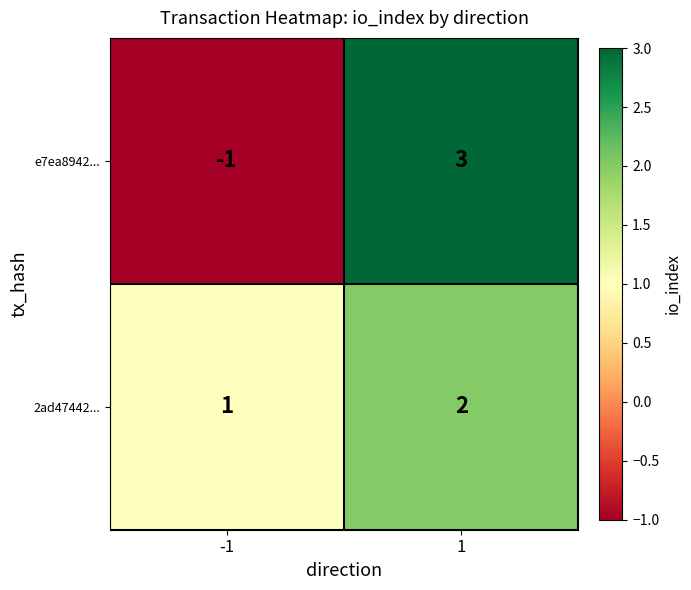

What is the difference between the e7ea8942... values at 1 and -1?

4